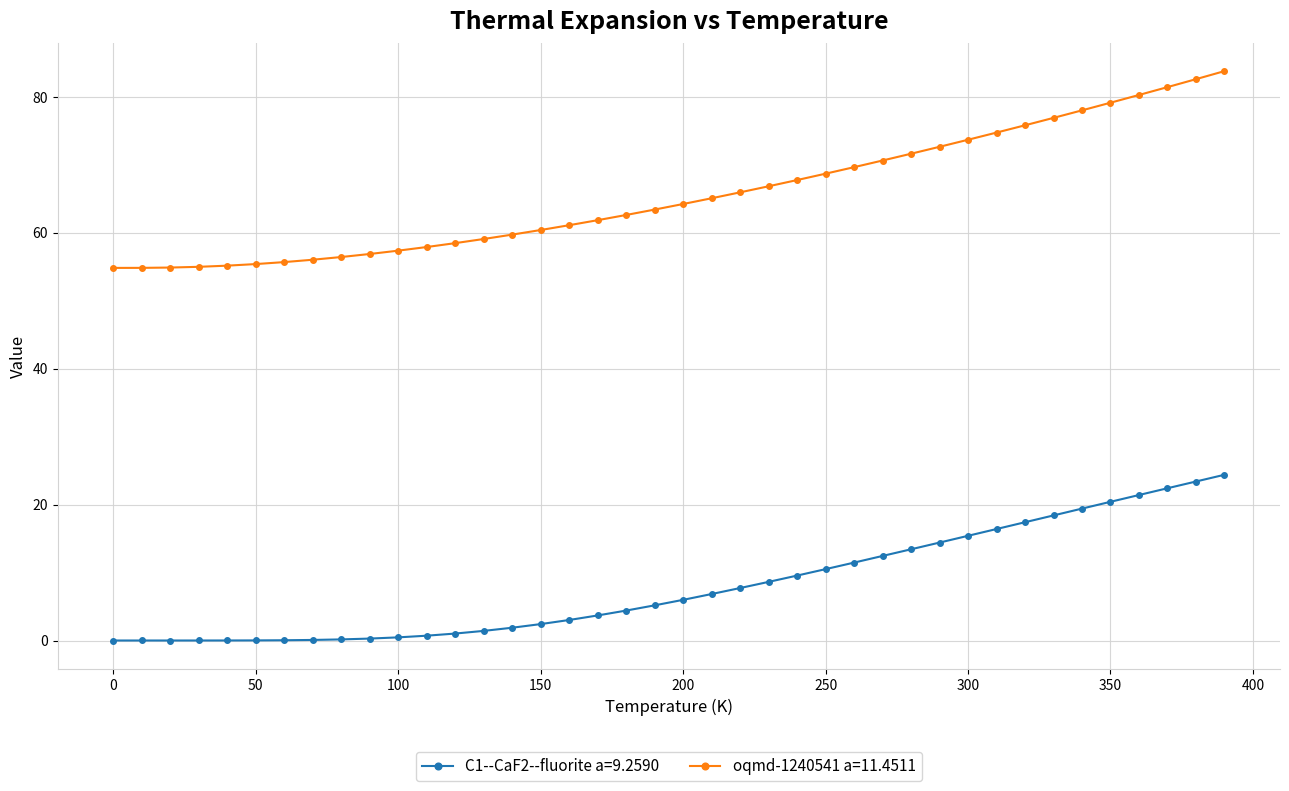

What is the sum of all C1--CaF2--fluorite a=9.2590 values?

325.1